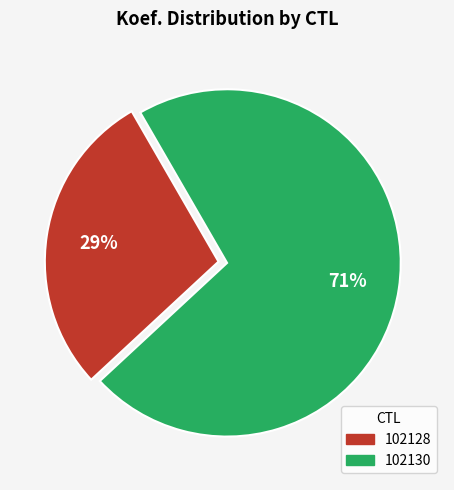

Between 102130 and 102128, which is larger?

102130